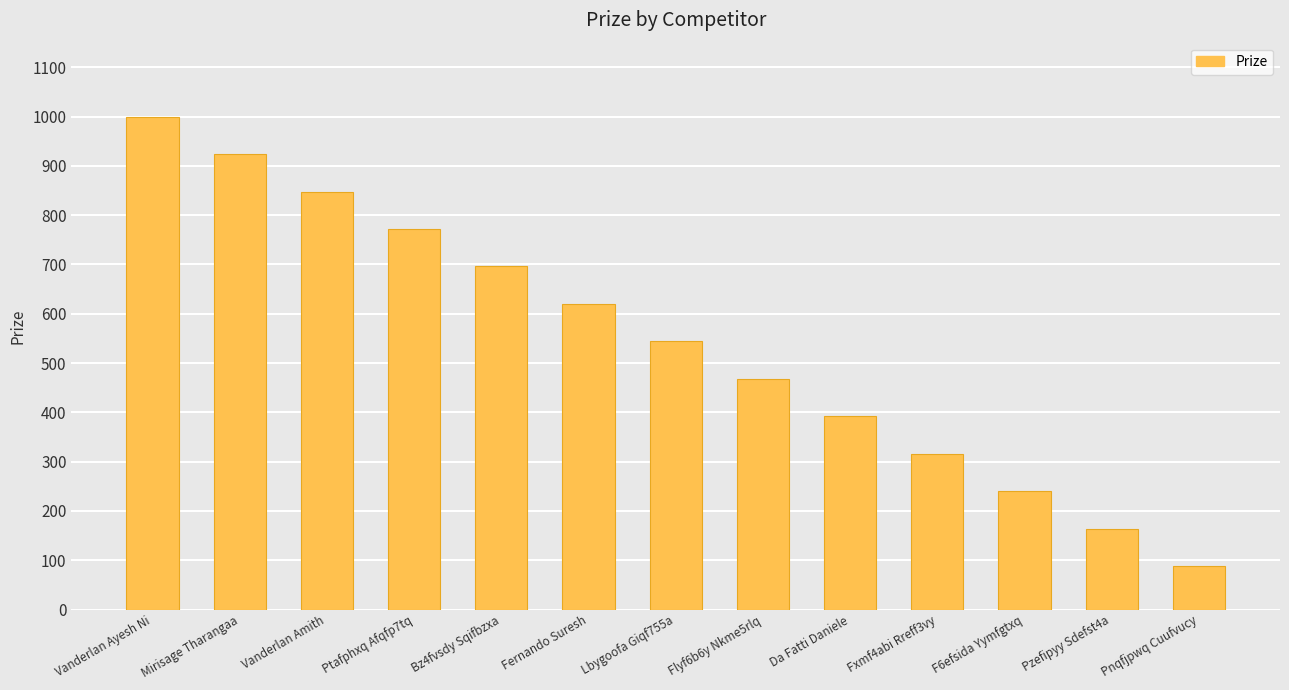

Rank the categories by value from lowest to highest.

Pnqfjpwq Cuufvucy, Pzefipyy Sdefst4a, F6efsida Yymfgtxq, Fxmf4abi Rreff3vy, Da Fatti Daniele, Flyf6b6y Nkme5rlq, Lbygoofa Giqf755a, Fernando Suresh, Bz4fvsdy Sqifbzxa, Ptafphxq Afqfp7tq, Vanderlan Amith, Mirisage Tharangaa, Vanderlan Ayesh Ni